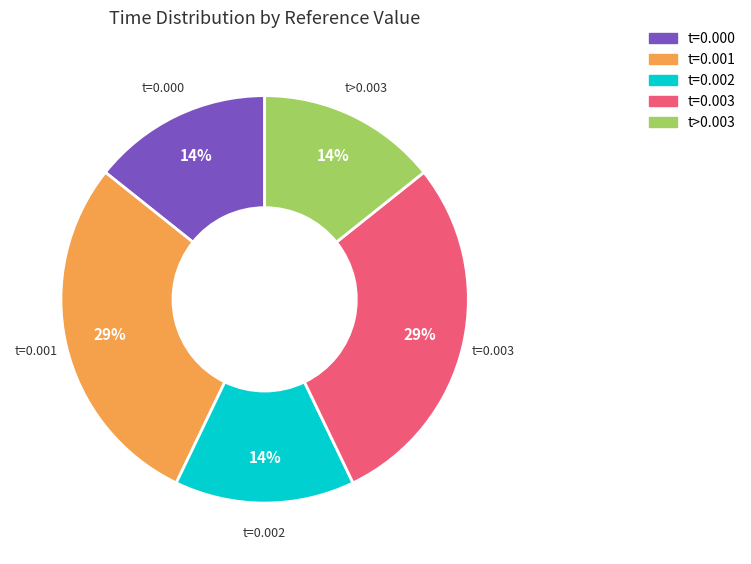

Is there a majority slice in this chart?

No